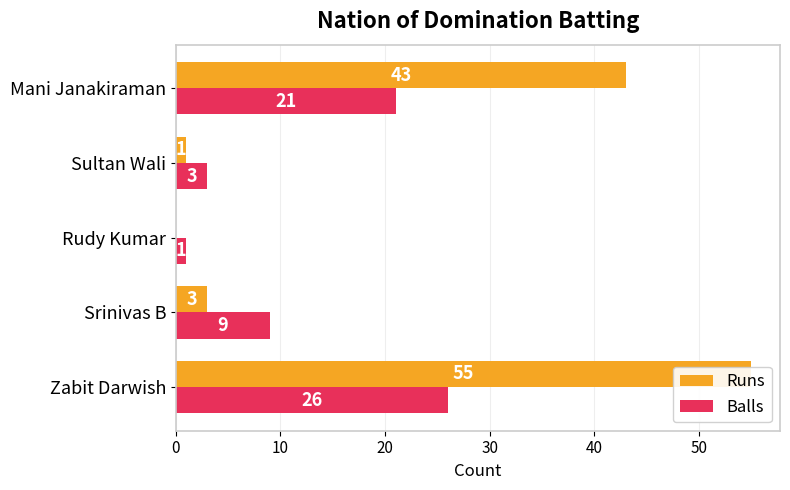

Is it true that Runs equals 22 at Zabit Darwish?

False